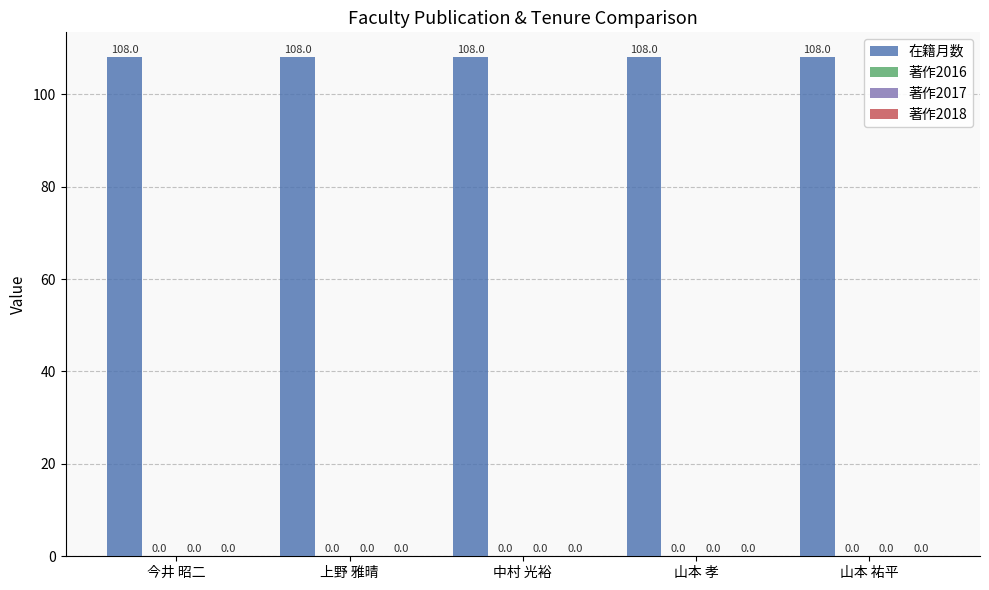

Which series changed the most between 中村 光裕 and 山本 祐平?

在籍月数